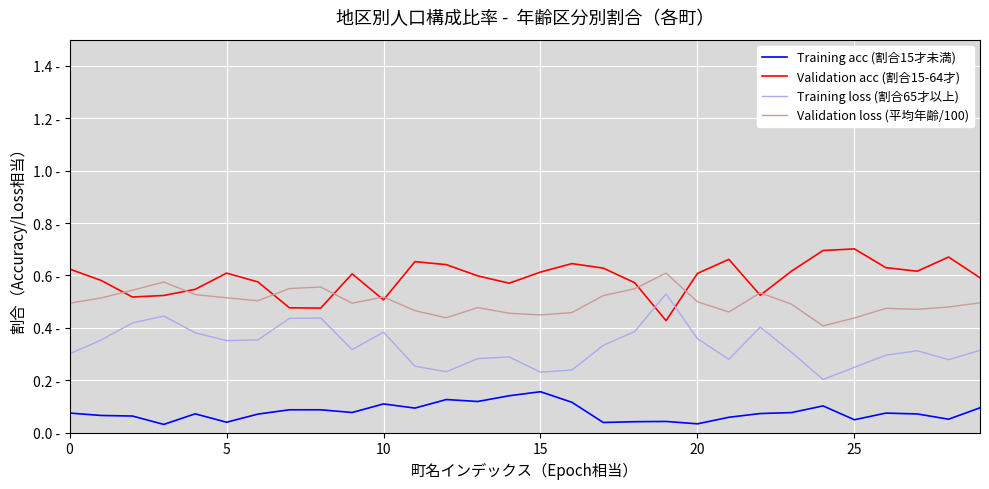

What is the highest value of the Validation loss (平均年齢/100) series?

0.6